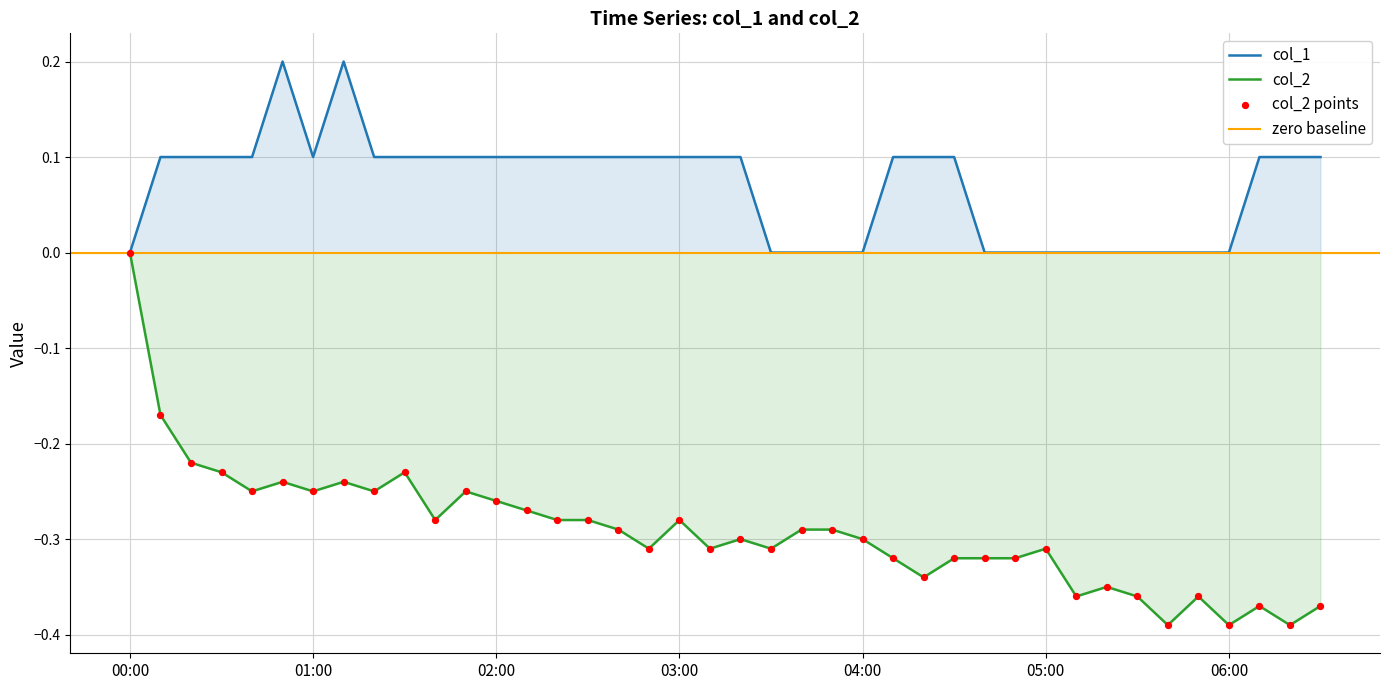

At which category is the sum across all series the highest?

00:00